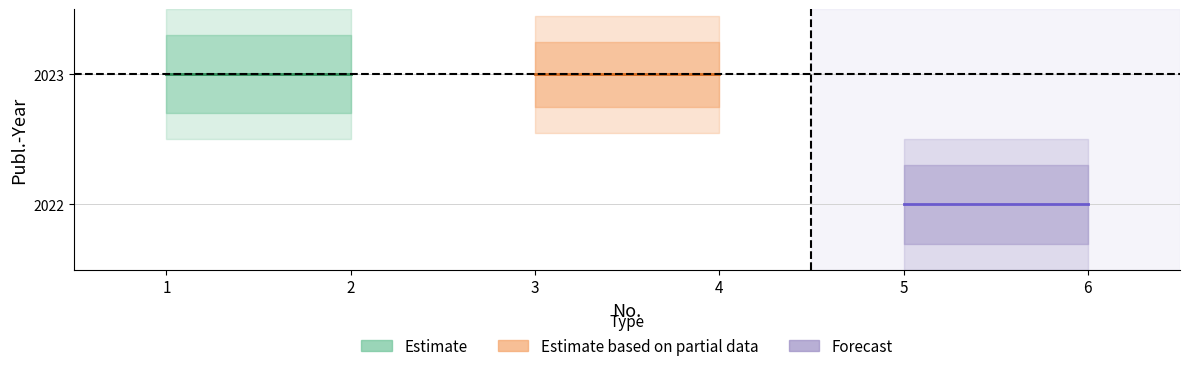

What is the approximate value of No. at 6?

6